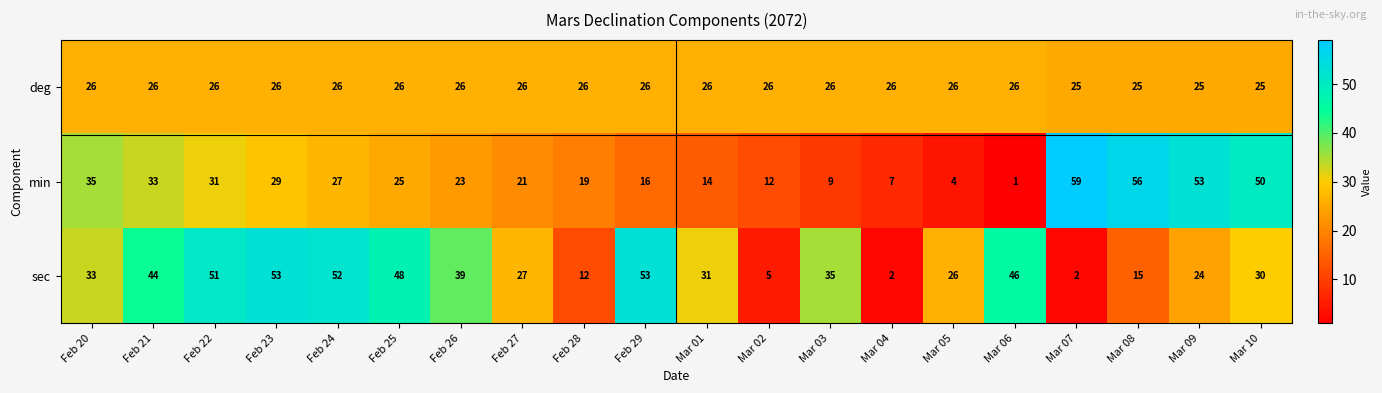

Which series has the largest range (max minus min)?

min